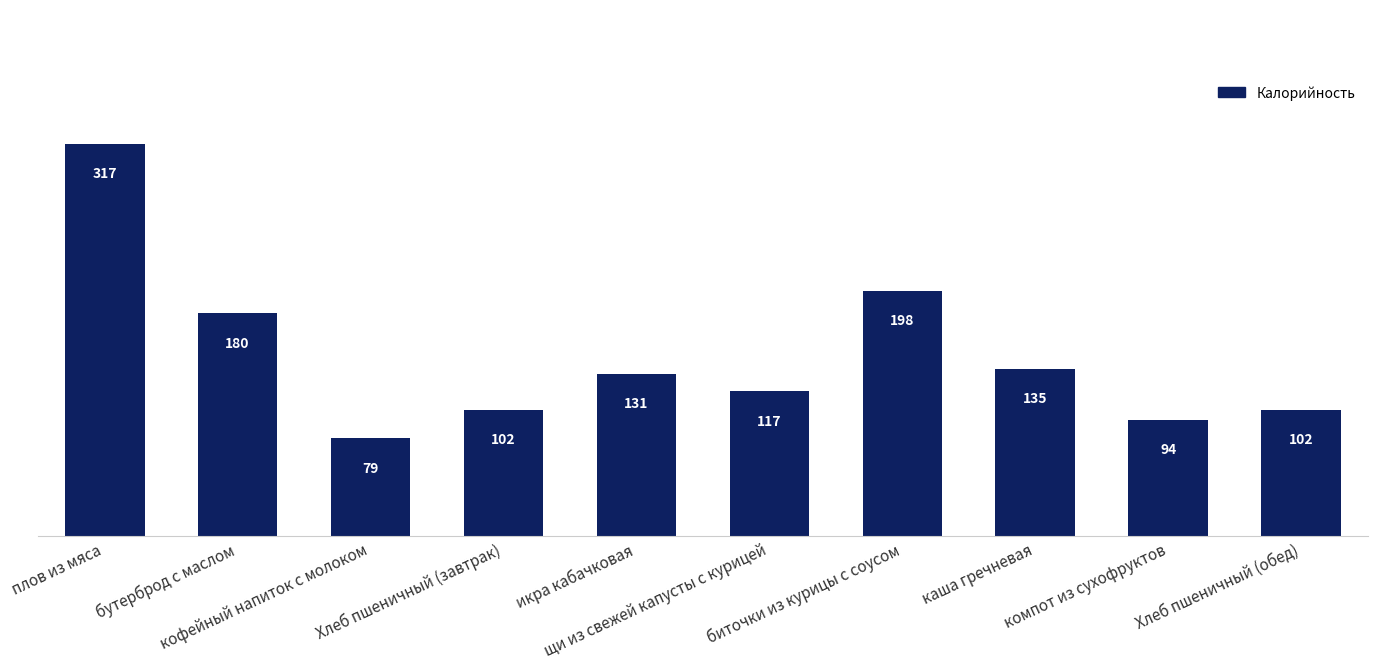

What is the smallest value displayed?

79